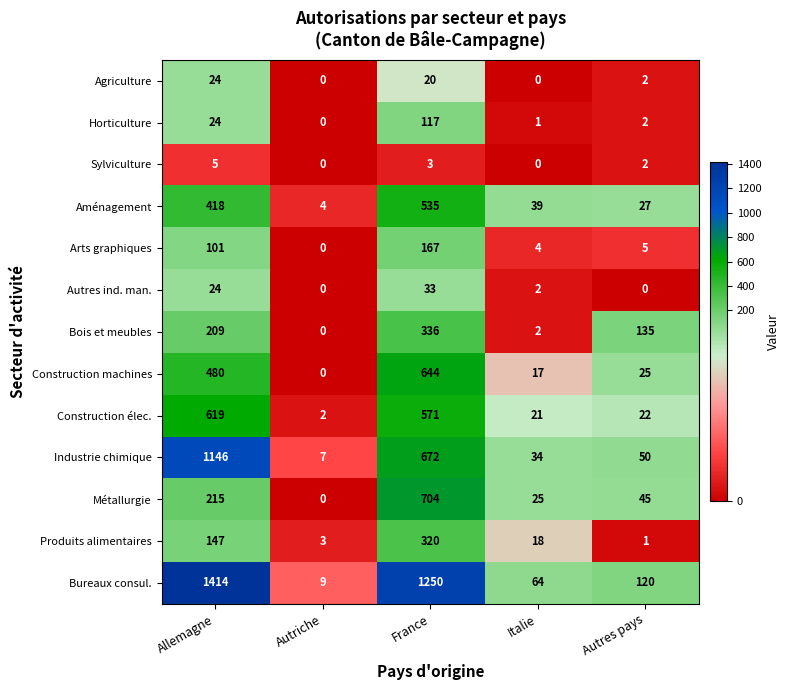

What is the greatest value displayed?

1414